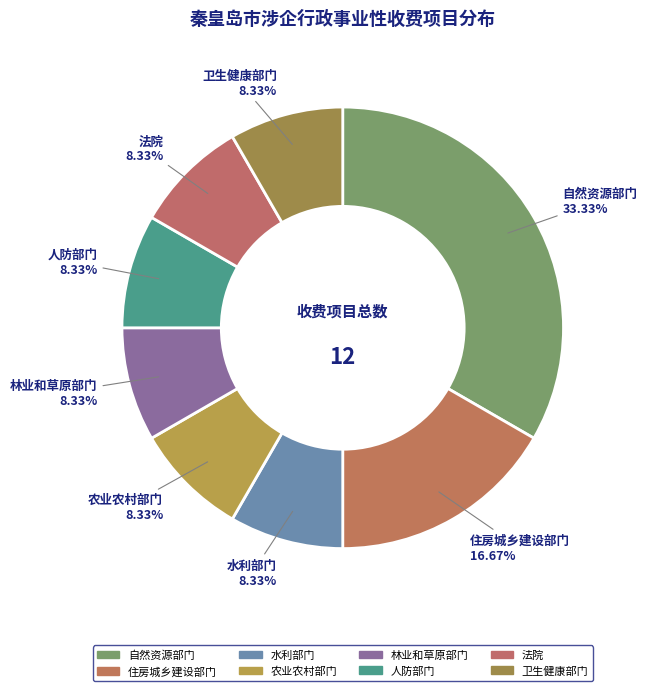

To the nearest percent, what percentage of the pie is 法院?

8%